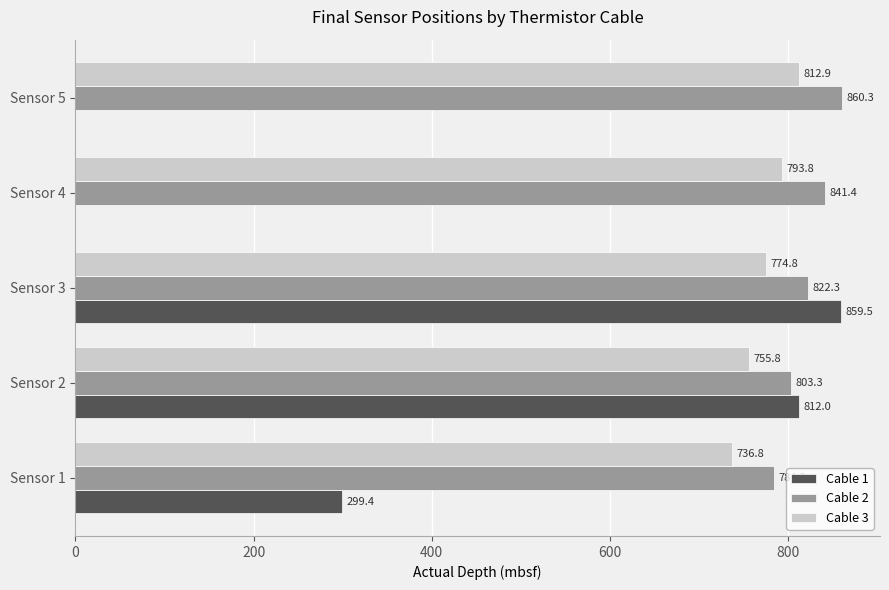

Which series changed the most between Sensor 4 and Sensor 5?

Cable 3